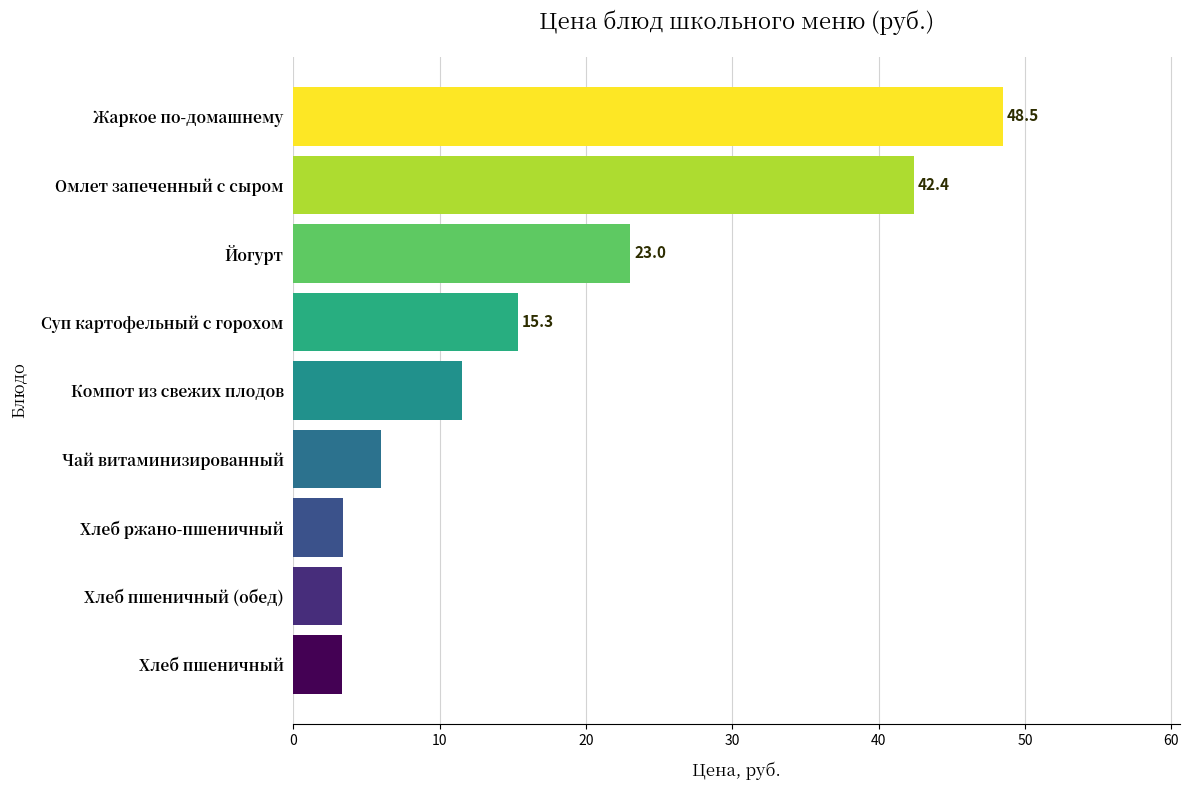

Read the value at Компот из свежих плодов.

11.6